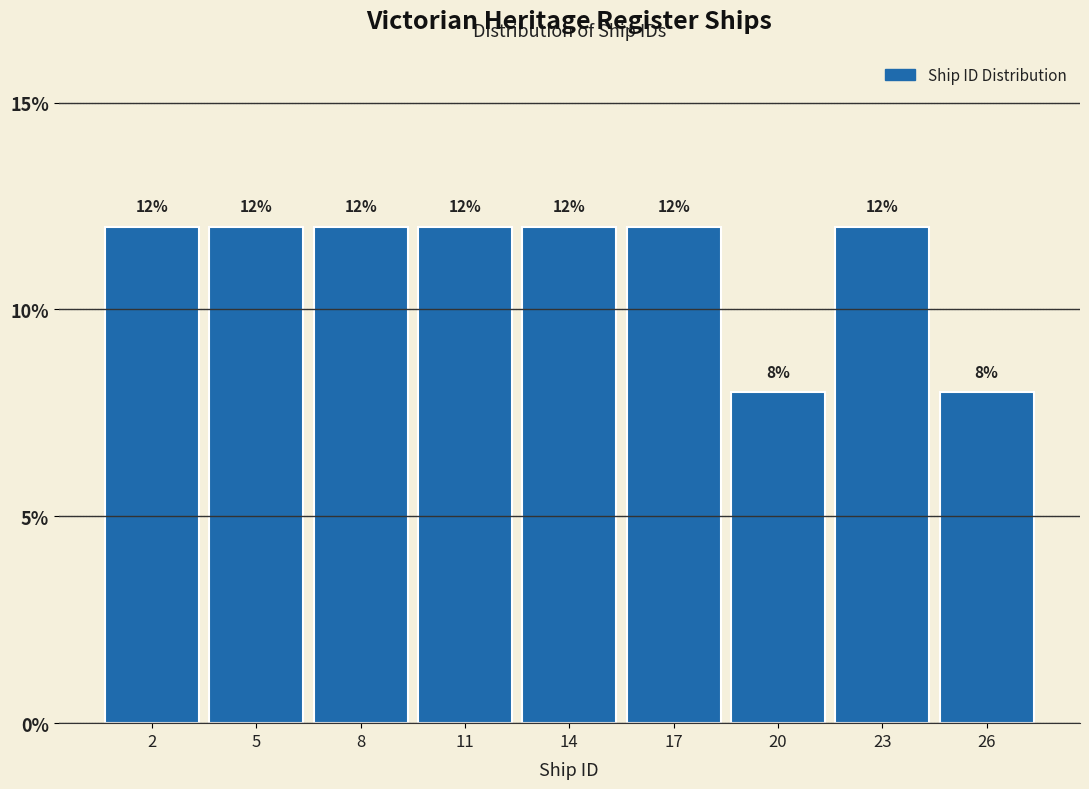

Reading left to right, extract all data points from this chart.

12	12	12	12	12	12	8	12	8